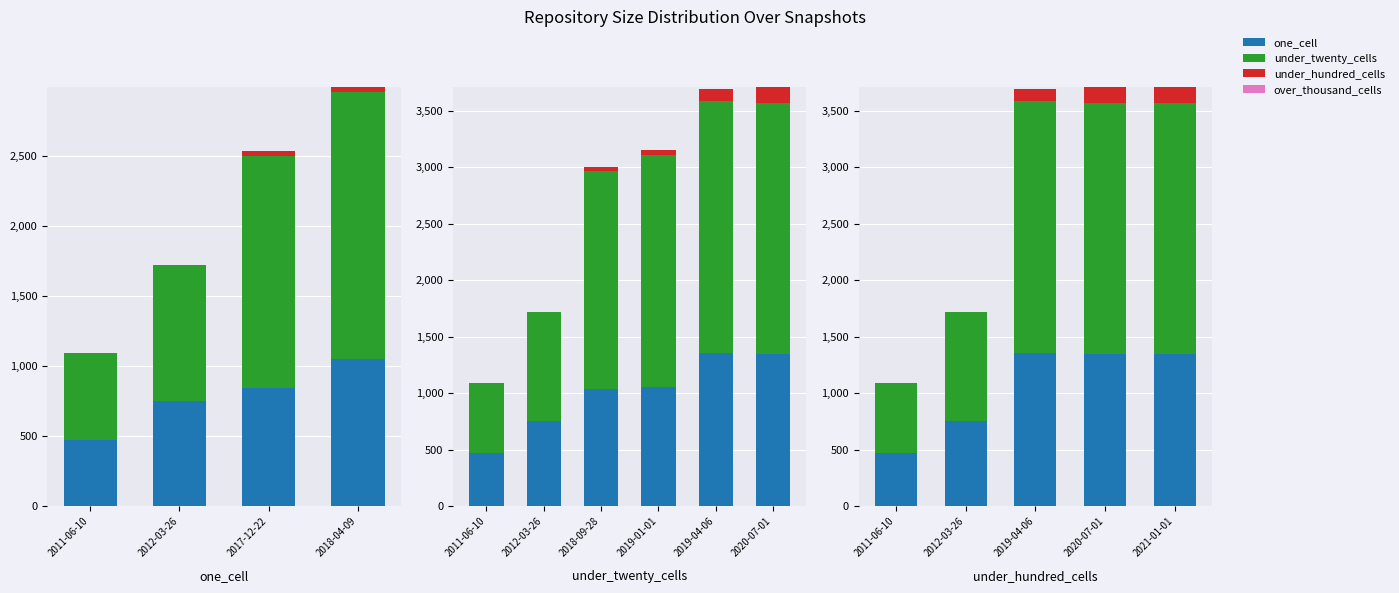

Between 2011-06-10 and 2012-03-26, which series saw the biggest shift?

under_twenty_cells